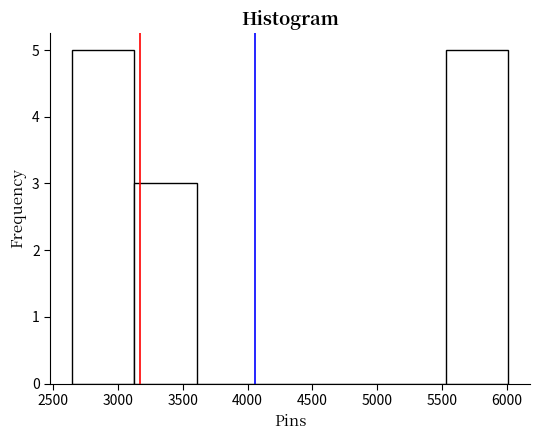

Reading left to right, list every bar in this chart as the range it spans on the x-axis followed by its height. Neither the bar edges nor the heights are printed on the chart, so give them approximately, as read against the axes.

2650 to 3150: 5
3150 to 3600: 3
3600 to 4100: 0
4100 to 4550: 0
4550 to 5050: 0
5050 to 5550: 0
5550 to 6000: 5